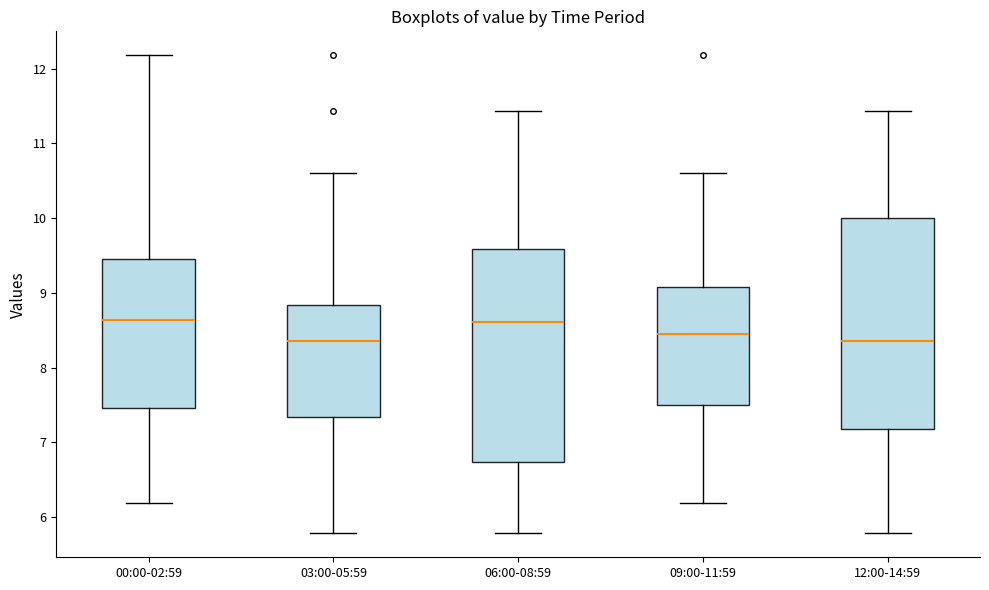

Reading left to right, read every box against the y-axis: the position of its median line, the range the box covers, and the ends of its whiskers. The values are not printed on the chart, so give them approximately, as read against the axis.

00:00-02:59: median 8.6, box 7.5 to 9.5, whiskers 6.2 to 12.2
03:00-05:59: median 8.4, box 7.3 to 8.8, whiskers 5.8 to 10.6
06:00-08:59: median 8.6, box 6.7 to 9.6, whiskers 5.8 to 11.4
09:00-11:59: median 8.5, box 7.5 to 9.1, whiskers 6.2 to 10.6
12:00-14:59: median 8.4, box 7.2 to 10.0, whiskers 5.8 to 11.4